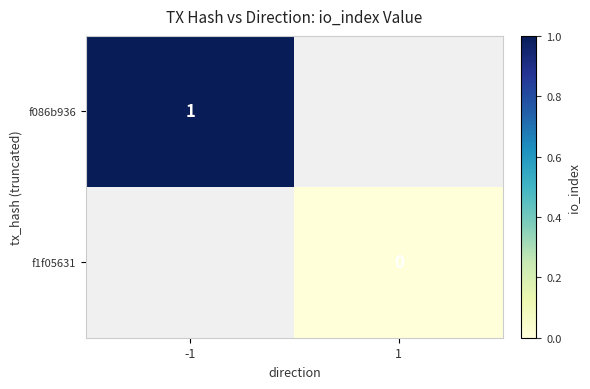

Is it true that f086b936 equals 2 at -1?

False